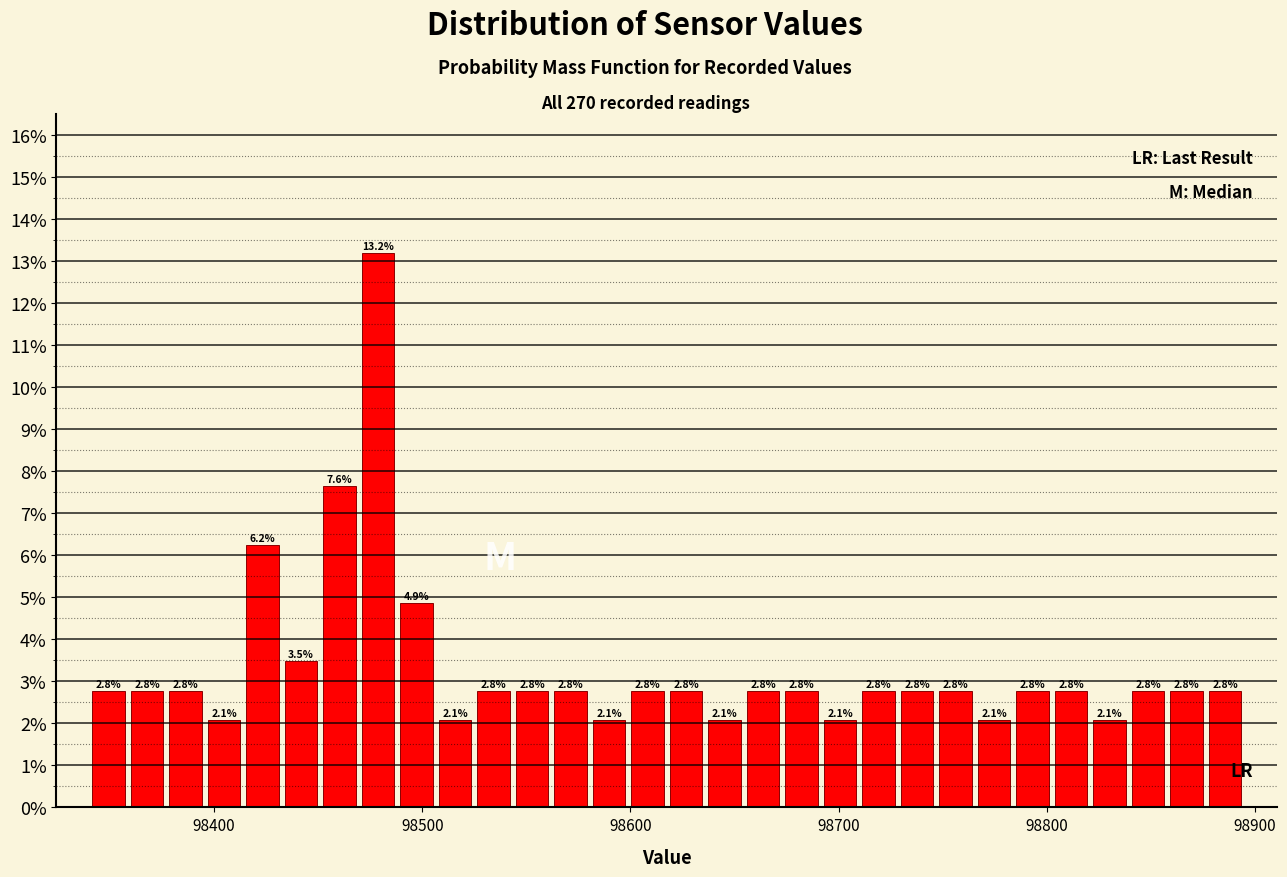

Around what value on the x-axis is the tallest bar? Give the approximate position of its centre, as read against the axis.

98480